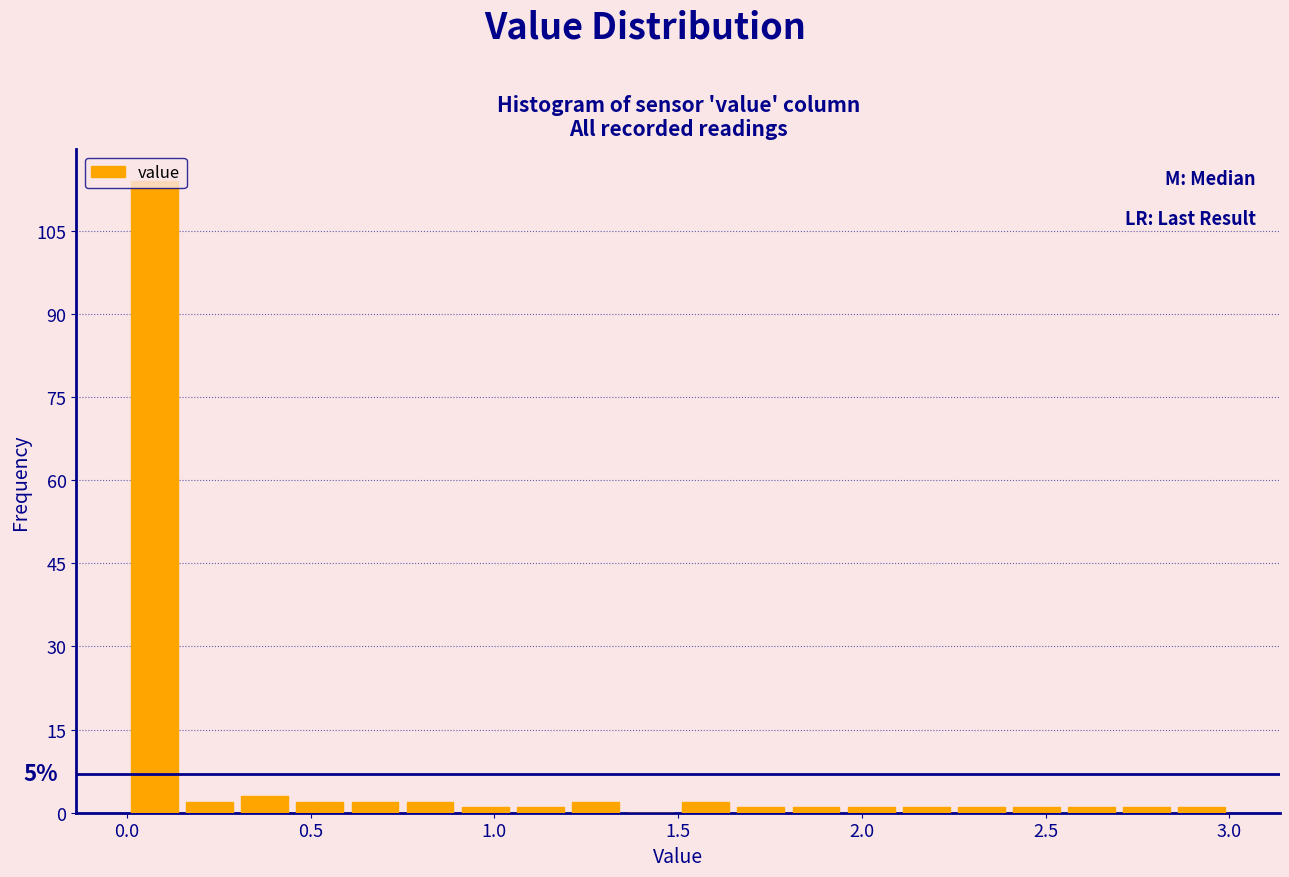

Around what value on the x-axis is the tallest bar? Give the approximate position of its centre, as read against the axis.

0.10